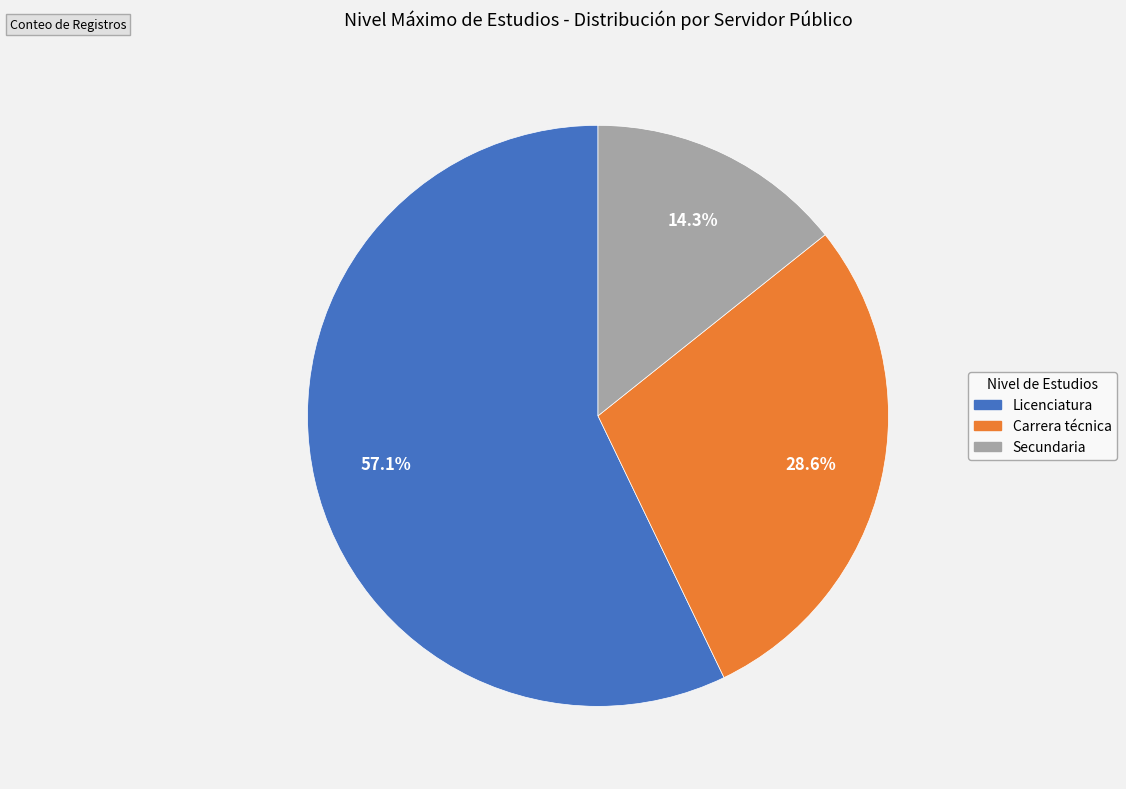

Which has a higher value, Secundaria or Carrera técnica?

Carrera técnica